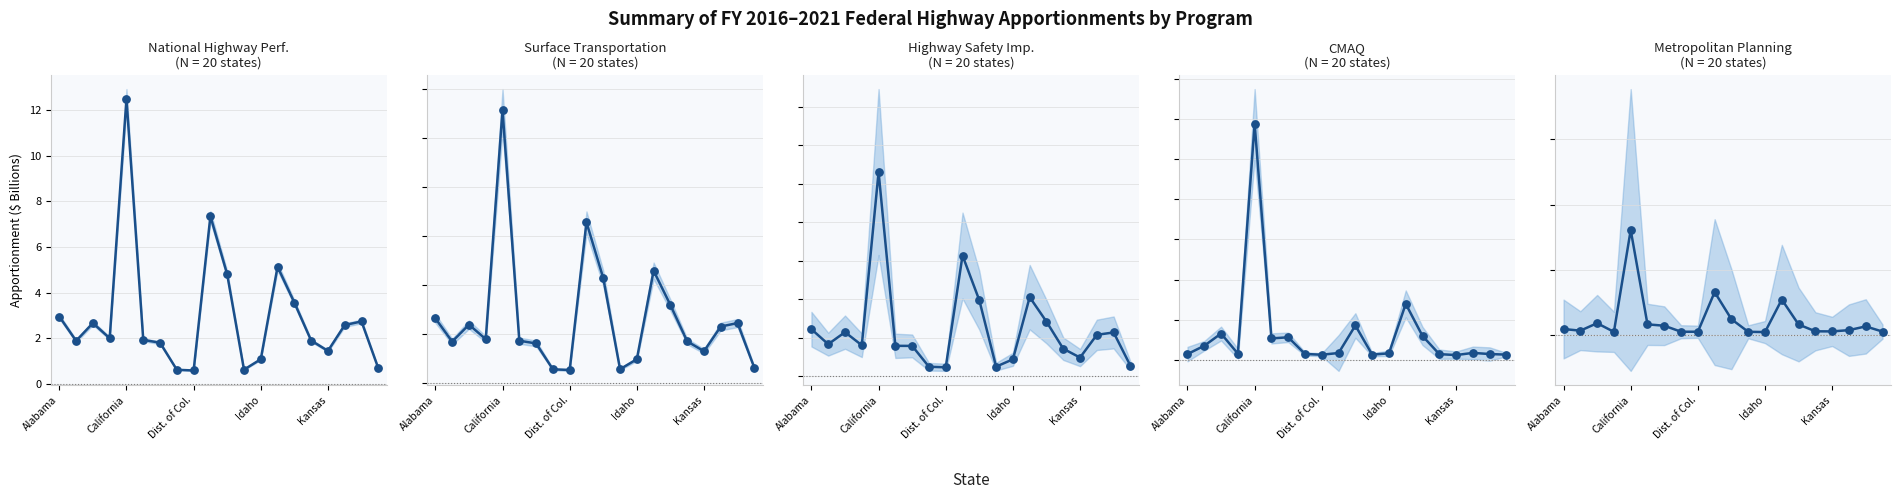

Is the value of Highway Safety Improvement Program at 16 greater than the value of CMAQ at 18?

Yes